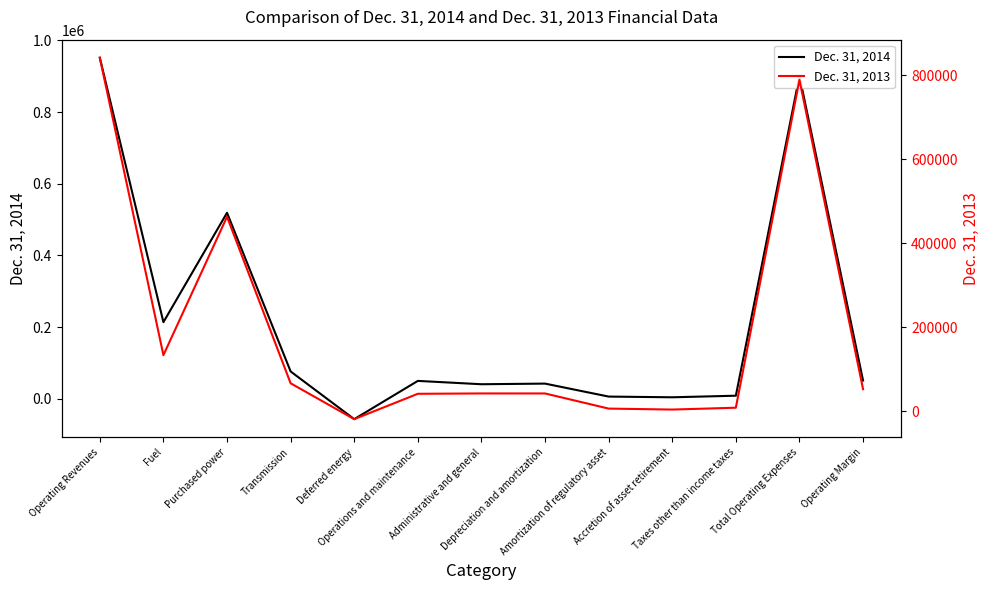

Where is the first local minimum for Dec. 31, 2013?

Fuel